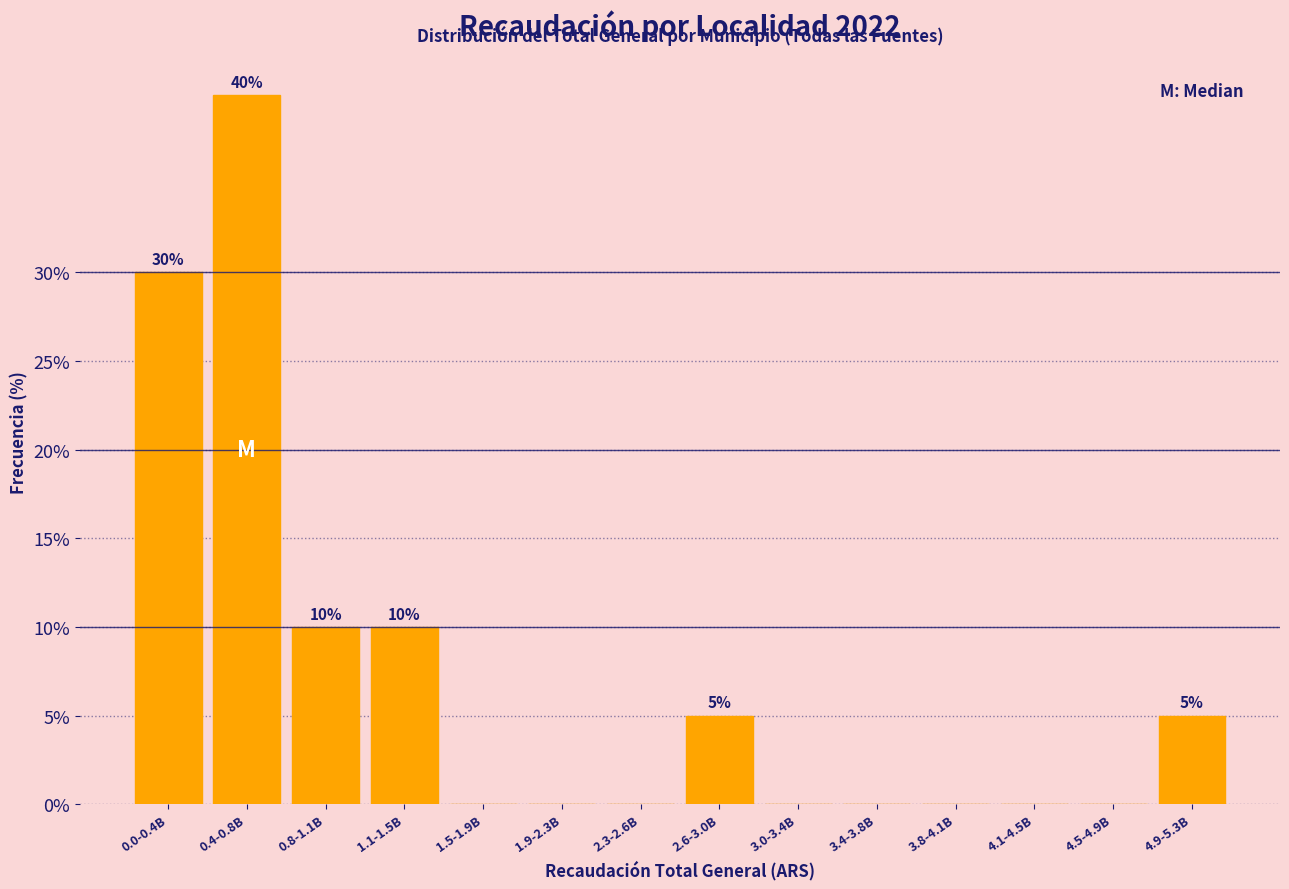

Reading right to left, what are all the values shown in this chart?

4.9-5.3B=5	4.5-4.9B=0	4.1-4.5B=0	3.8-4.1B=0	3.4-3.8B=0	3.0-3.4B=0	2.6-3.0B=5	2.3-2.6B=0	1.9-2.3B=0	1.5-1.9B=0	1.1-1.5B=10	0.8-1.1B=10	0.4-0.8B=40	0.0-0.4B=30